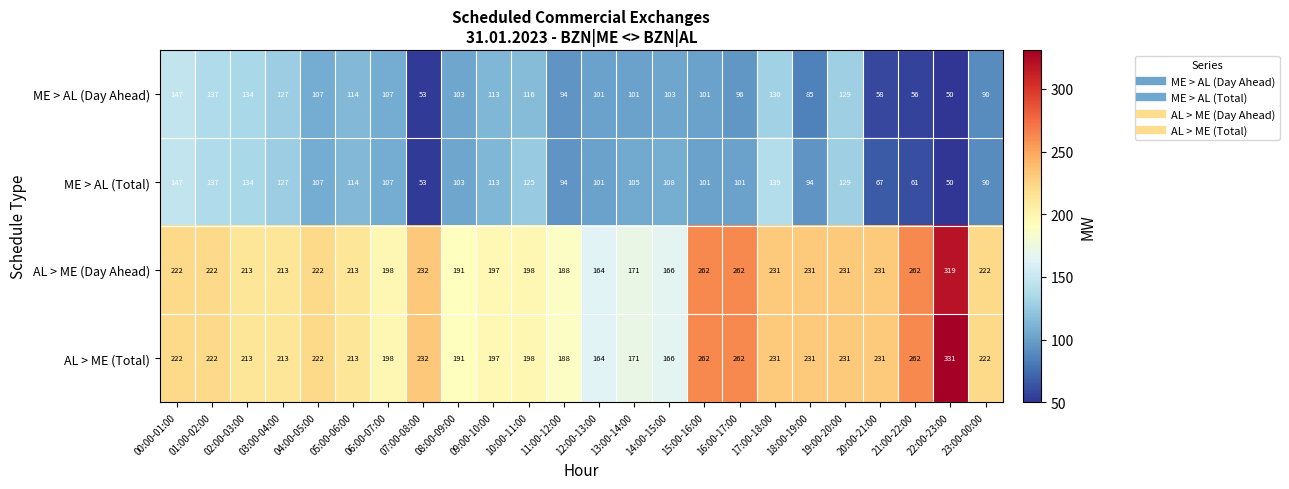

Between 00:00-01:00 and 16:00-17:00, which series saw the biggest shift?

ME > AL (Day Ahead)